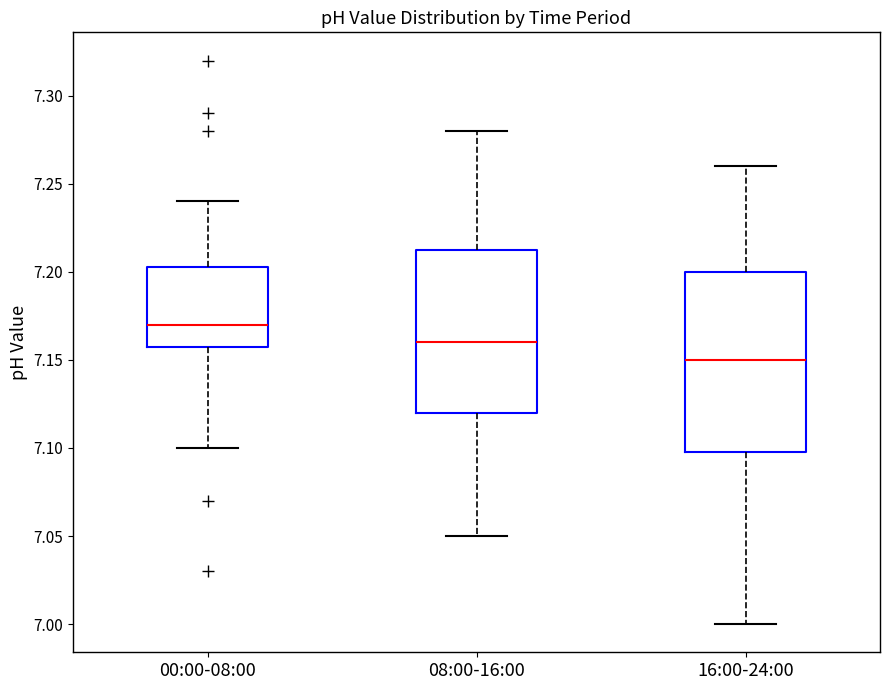

Where is the lower edge of the box for 16:00-24:00 on the y-axis? The values are not printed on the chart, so give them approximately, as read against the axis.

7.100